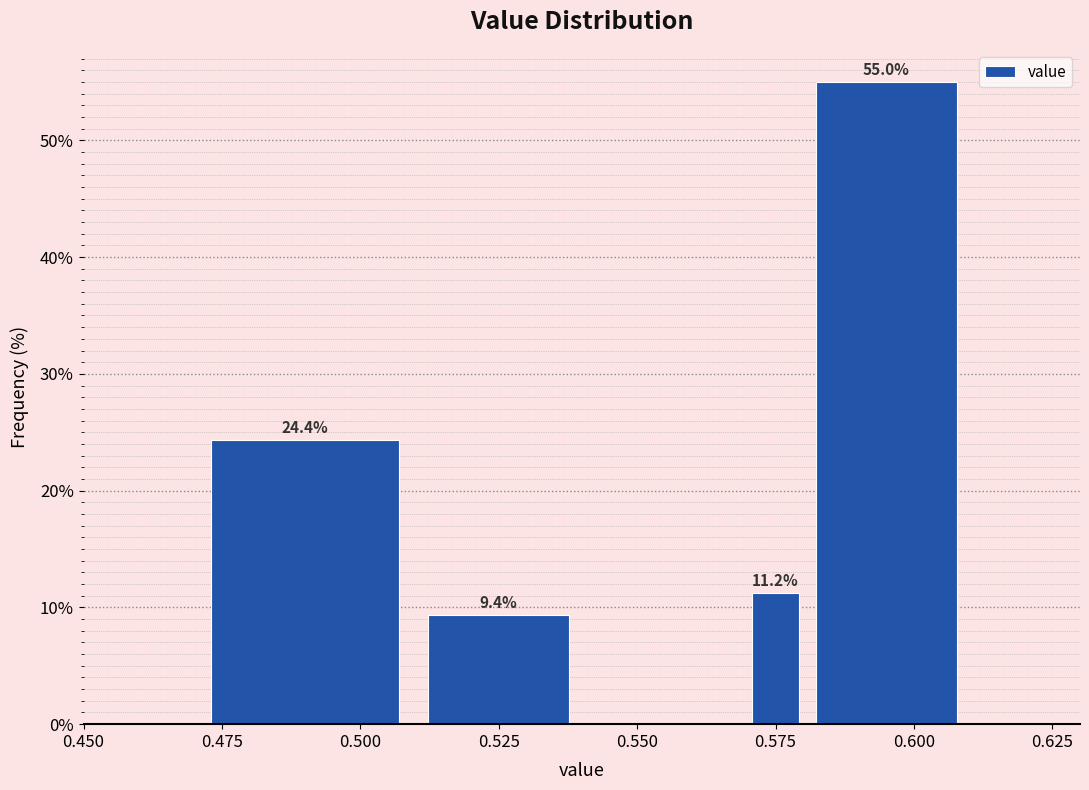

Read against the x-axis, roughly where is the centre of the tallest bar?

0.595